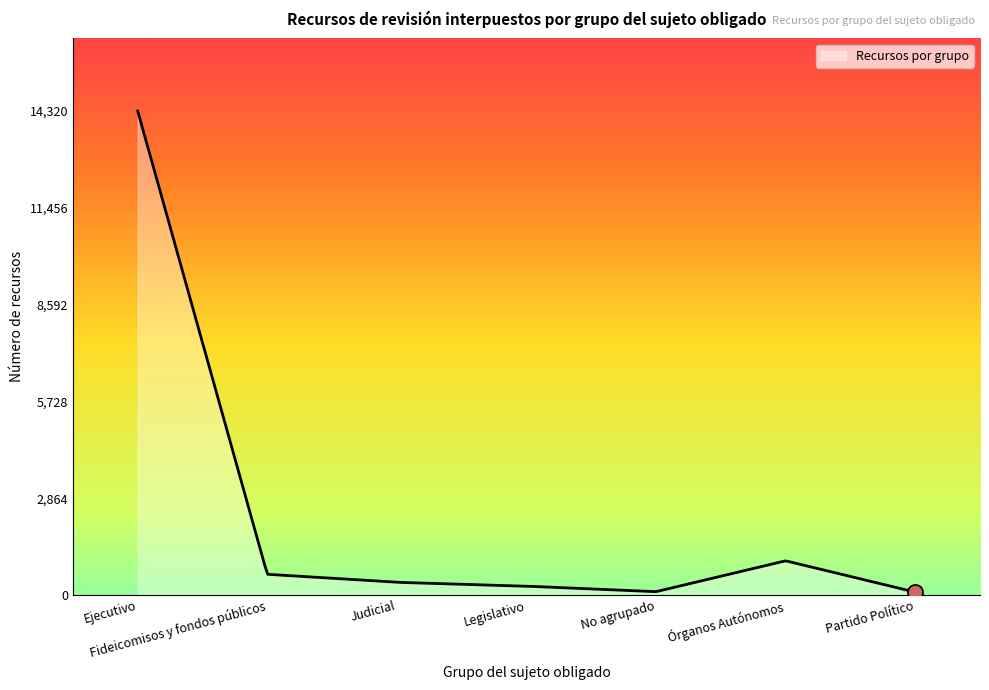

What is the difference between the maximum and minimum values?

14235.0